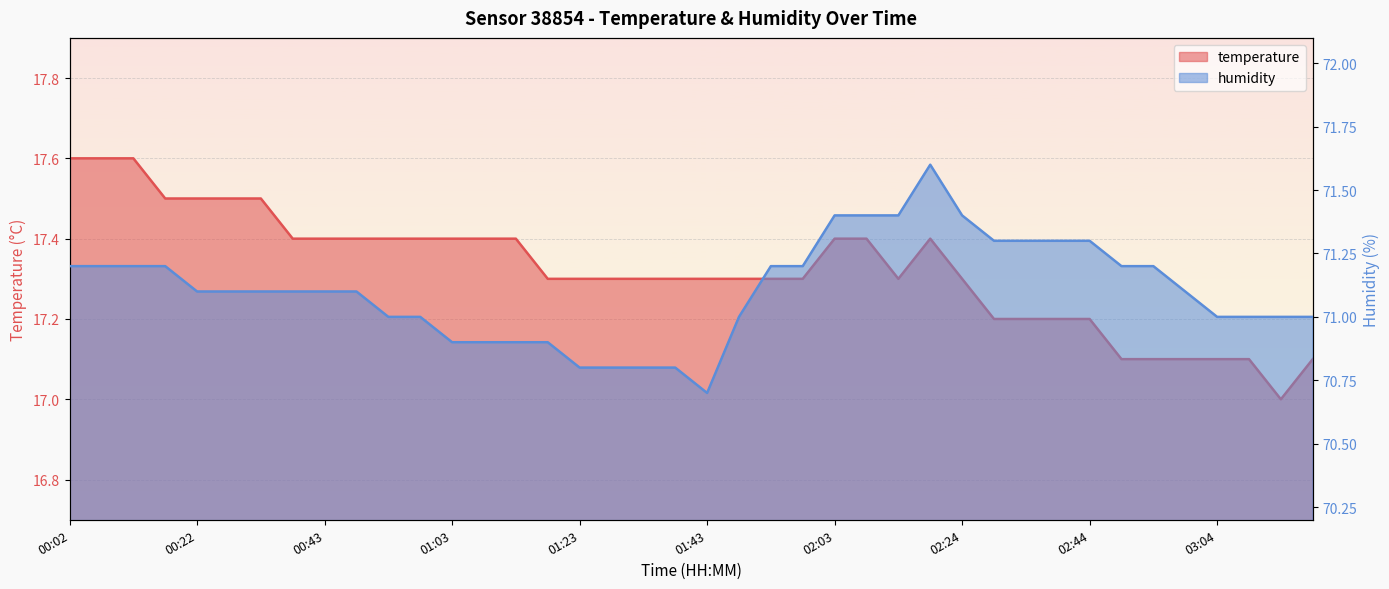

Reading left to right, what are all the values shown in this chart?

temperature: 00:02=17.6	00:07=17.6	00:12=17.6	00:17=17.5	00:22=17.5	00:27=17.5	00:33=17.5	00:38=17.4	00:43=17.4	00:48=17.4	00:53=17.4	00:58=17.4	01:03=17.4	01:08=17.4	01:13=17.4	01:18=17.3	01:23=17.3	01:28=17.3	01:33=17.3	01:38=17.3	01:43=17.3	01:48=17.3	01:53=17.3	01:58=17.3	02:03=17.4	02:08=17.4	02:14=17.3	02:19=17.4	02:24=17.3	02:29=17.2	02:34=17.2	02:39=17.2	02:44=17.2	02:49=17.1	02:54=17.1	02:59=17.1	03:04=17.1	03:09=17.1	03:14=17.0	03:19=17.1
humidity: 00:02=71.2	00:07=71.2	00:12=71.2	00:17=71.2	00:22=71.1	00:27=71.1	00:33=71.1	00:38=71.1	00:43=71.1	00:48=71.1	00:53=71.0	00:58=71.0	01:03=70.9	01:08=70.9	01:13=70.9	01:18=70.9	01:23=70.8	01:28=70.8	01:33=70.8	01:38=70.8	01:43=70.7	01:48=71.0	01:53=71.2	01:58=71.2	02:03=71.4	02:08=71.4	02:14=71.4	02:19=71.6	02:24=71.4	02:29=71.3	02:34=71.3	02:39=71.3	02:44=71.3	02:49=71.2	02:54=71.2	02:59=71.1	03:04=71.0	03:09=71.0	03:14=71.0	03:19=71.0